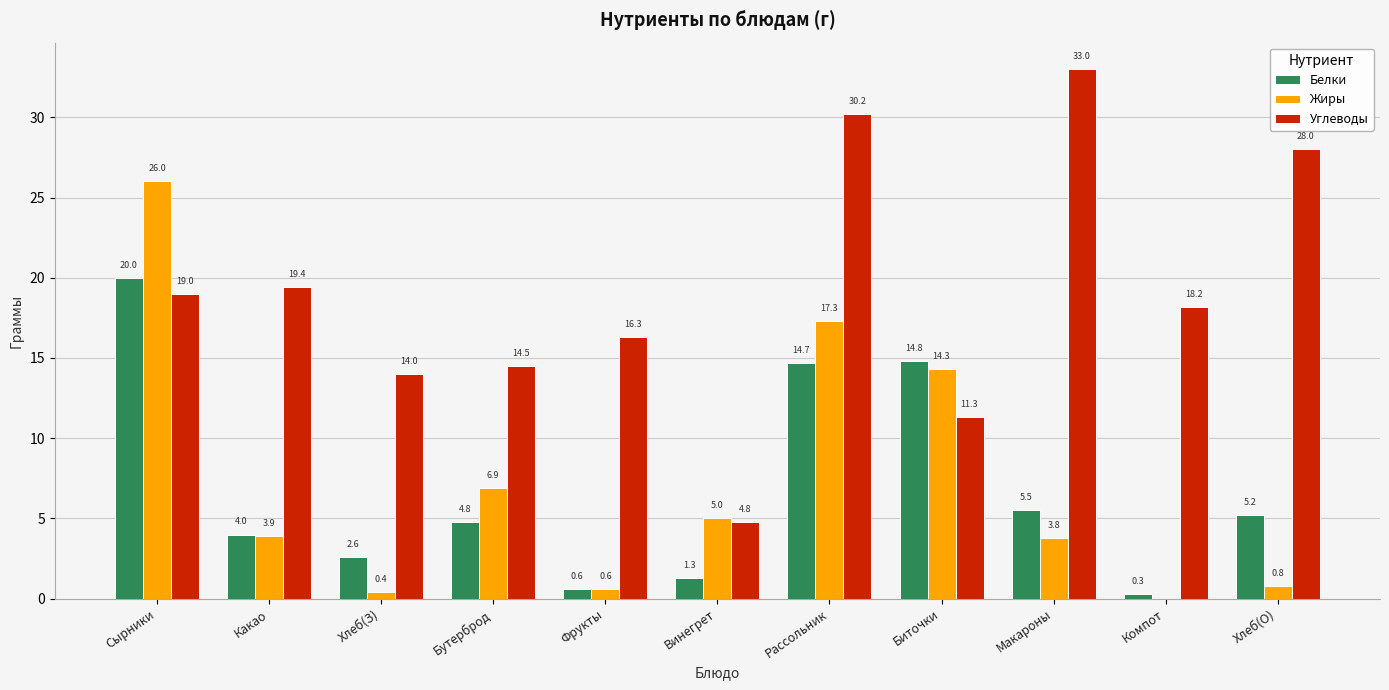

How many values in the Жиры series exceed 3?

7